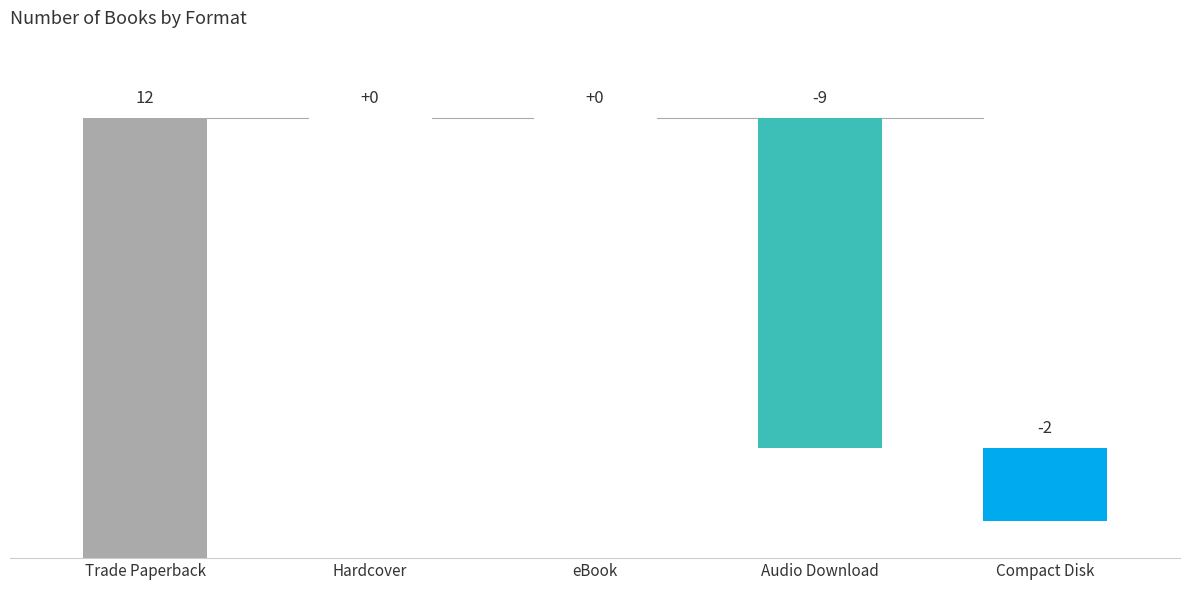

What is the difference between the maximum and minimum values?

11